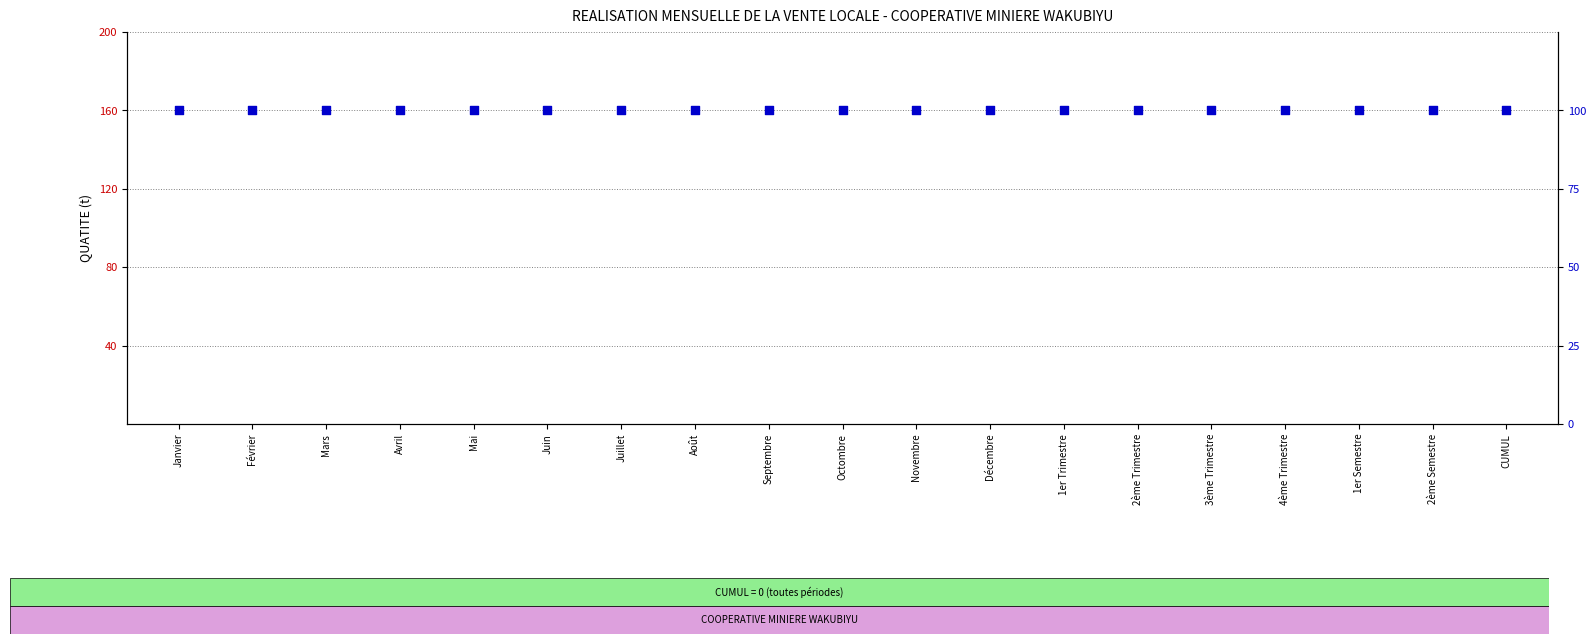

Is the value of percentile rank within the sample at 1er Semestre greater than the value of count at 3ème Trimestre?

Yes